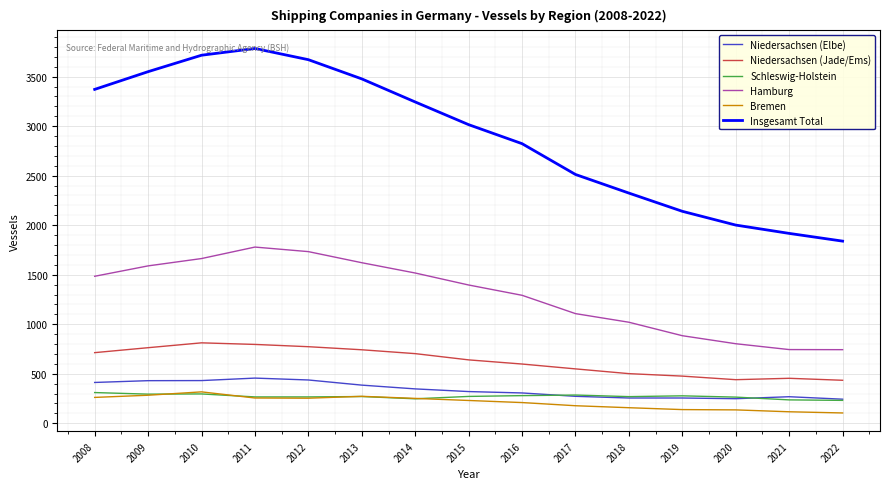

True or false: Insgesamt Total has a value of 3643 at 2018.

False